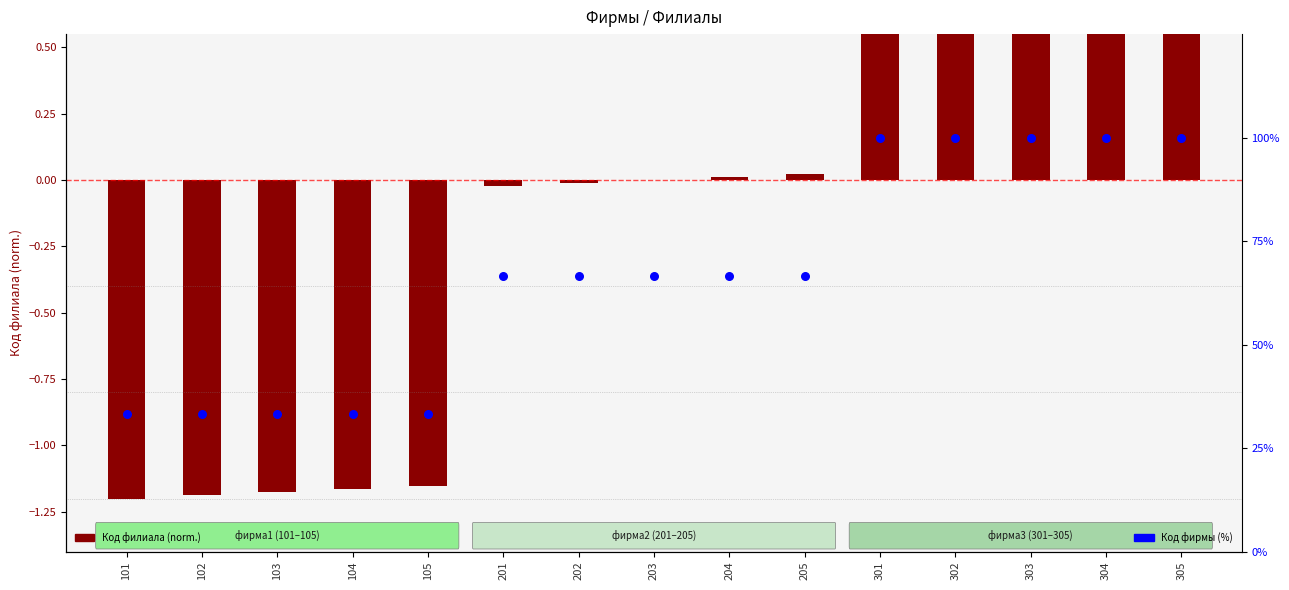

What are all the series names shown in the legend?

Код филиала (normalized), Код фирмы (%)